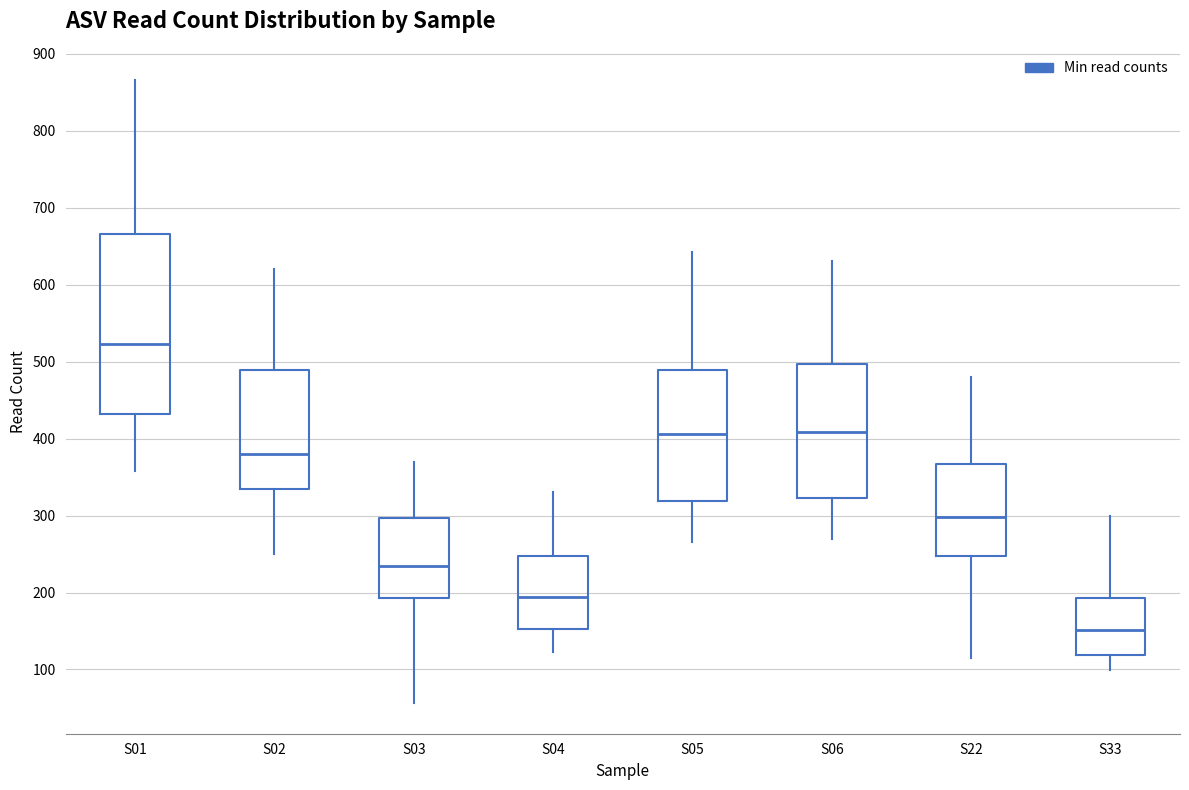

Where does the upper whisker of the box for S06 end on the y-axis? The values are not printed on the chart, so give them approximately, as read against the axis.

630